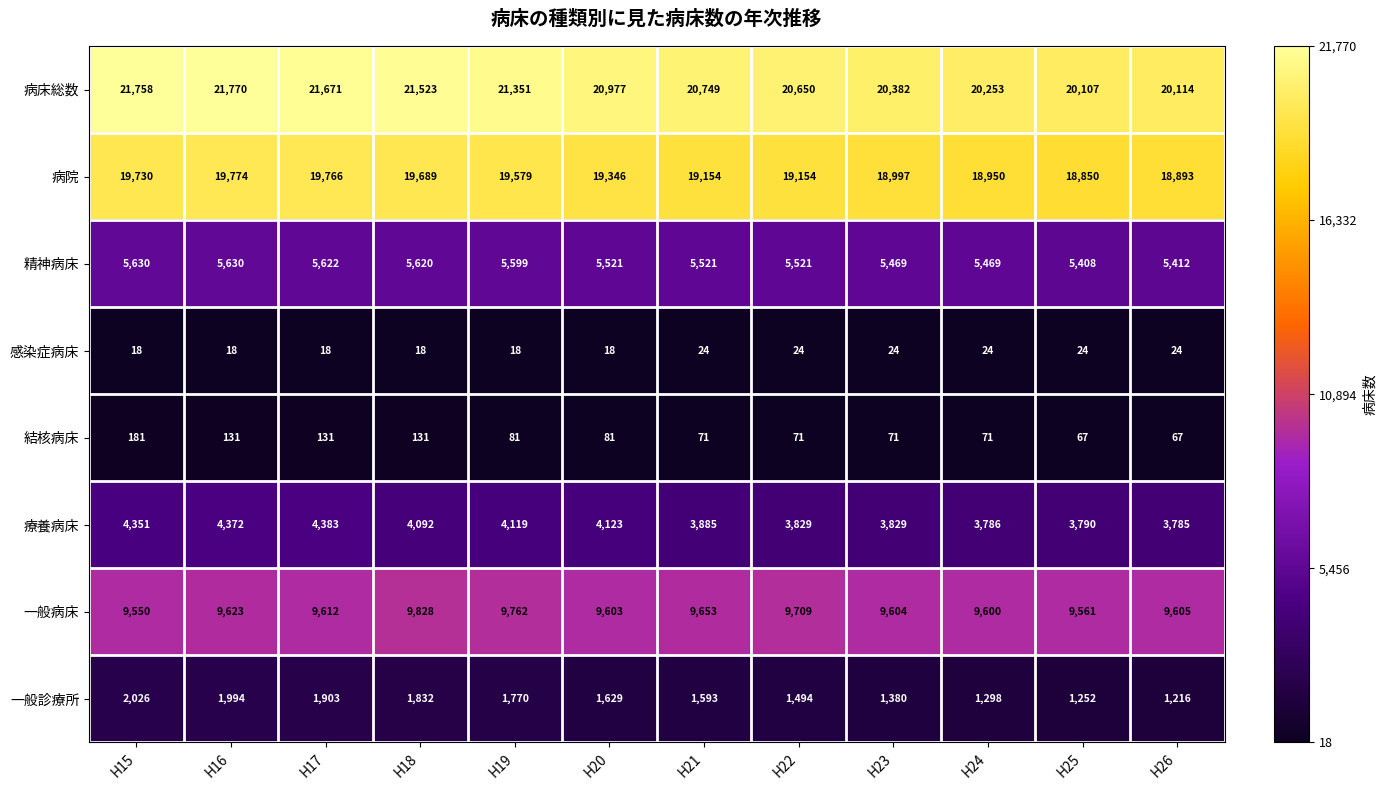

At which label does 結核病床 first exceed 81?

H15